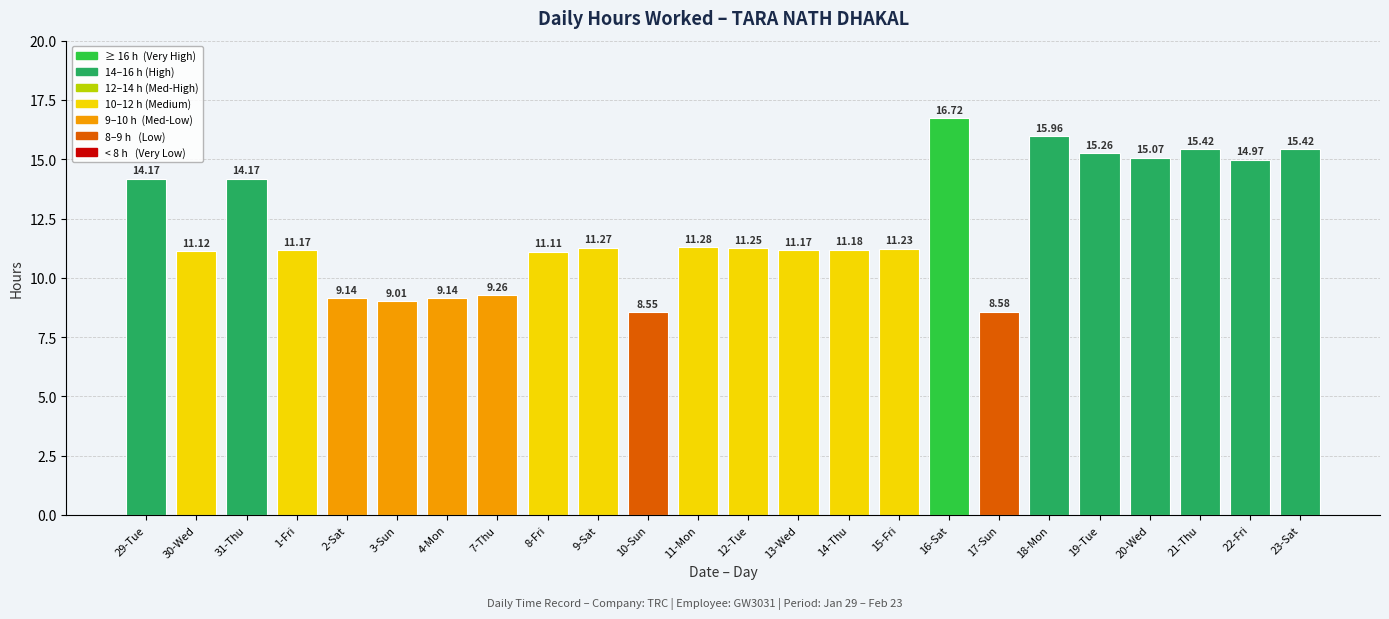

What is the value of the 19th bar from the left?

16.0